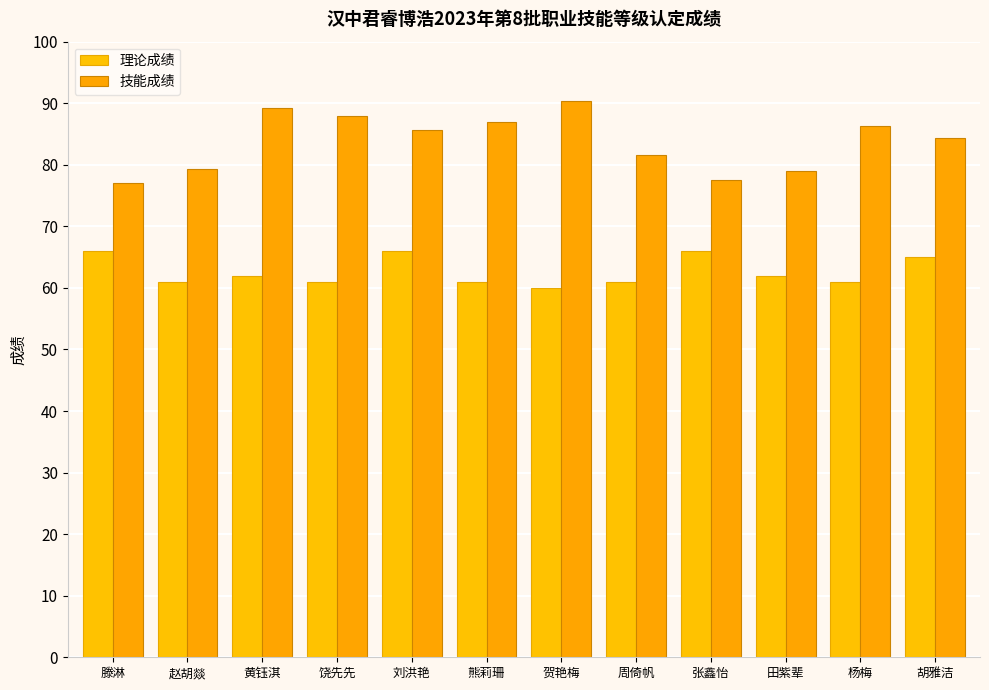

Reading right to left, list all the values displayed in this chart.

理论成绩: 65.0	61.0	62.0	66.0	61.0	60.0	61.0	66.0	61.0	62.0	61.0	66.0
技能成绩: 84.3	86.3	79.0	77.6	81.6	90.3	87.0	85.6	88.0	89.3	79.3	77.0